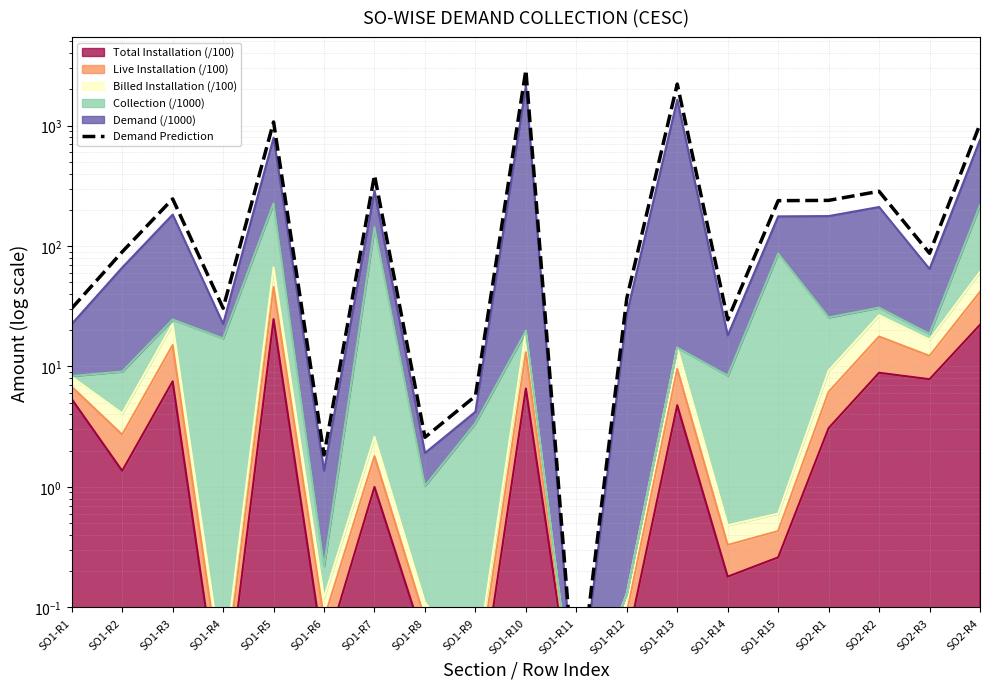

What is the average value?

469.4